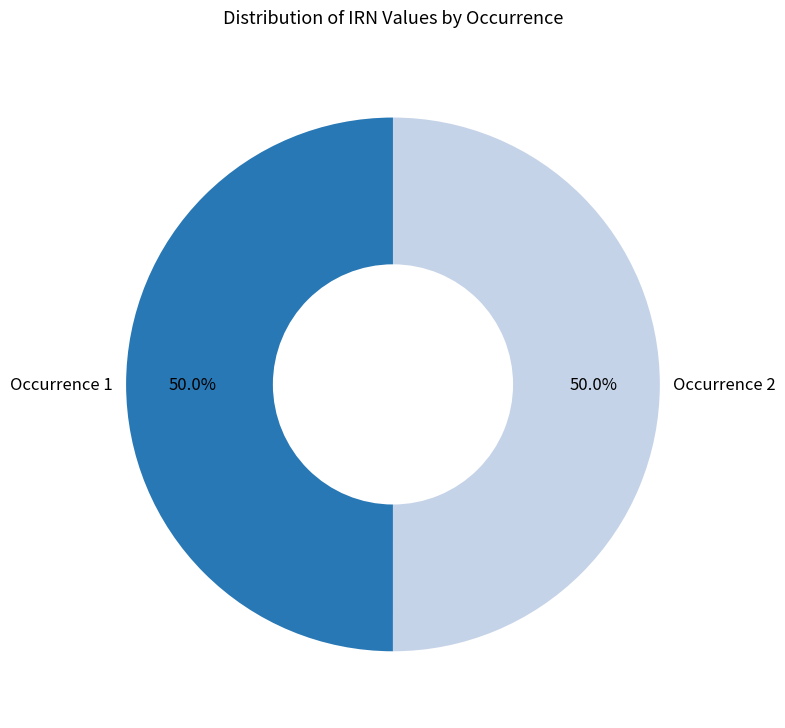

Approximately how many times larger is the value at Occurrence 2 compared to Occurrence 1?

1.0